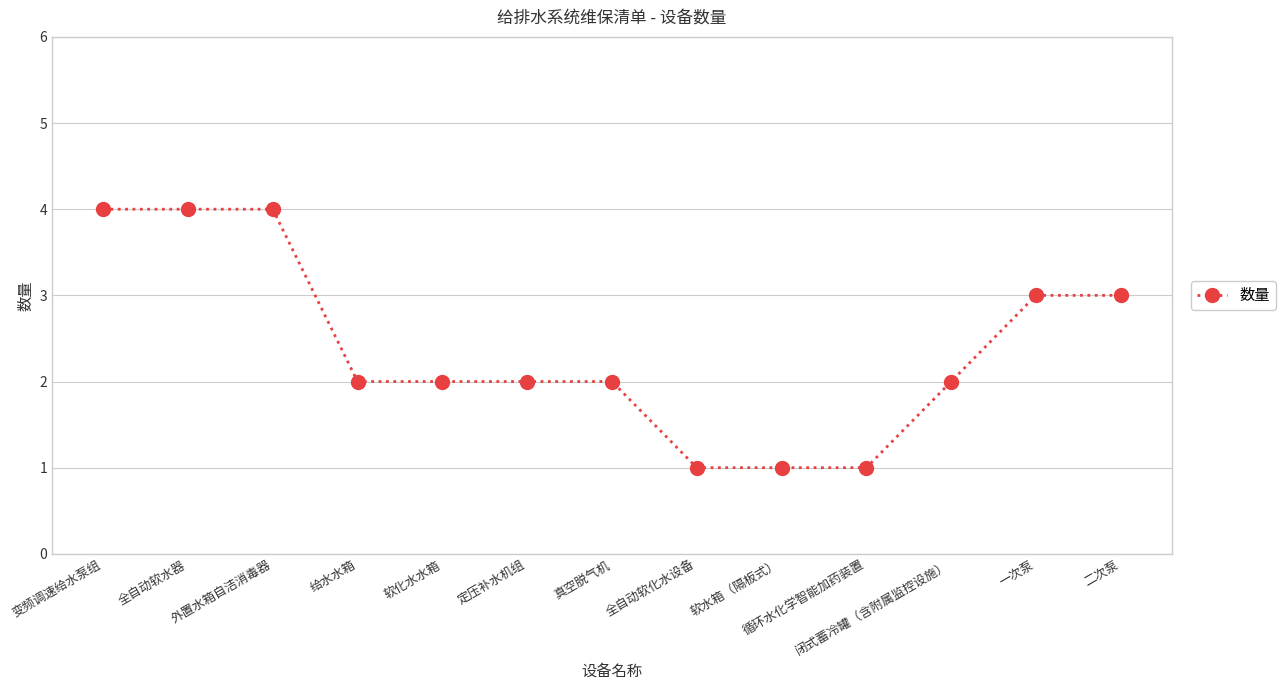

Count the number of data series in this chart.

1